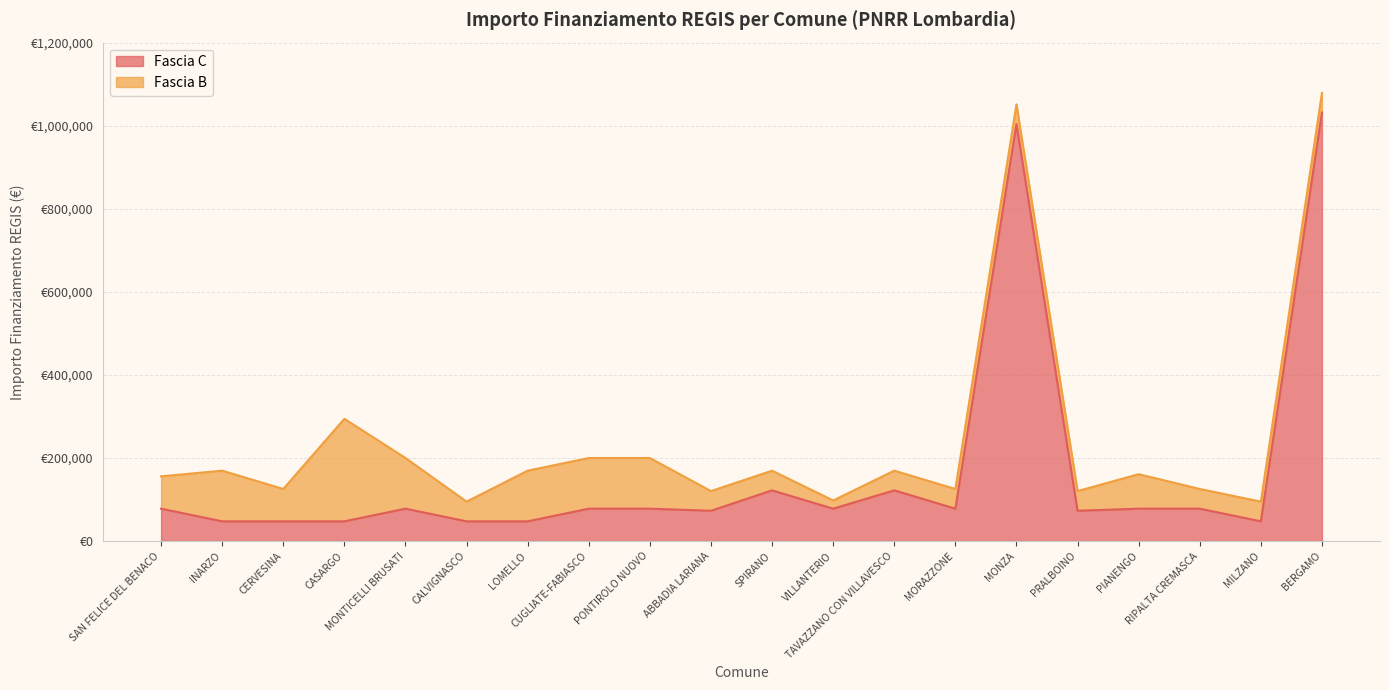

Reading right to left, extract all data points from this chart.

1031574	47427	77897	77897	72828	1003880	77897	121992	77897	121992	72828	77897	77897	47427	47427	77897	47427	47427	47427	77897